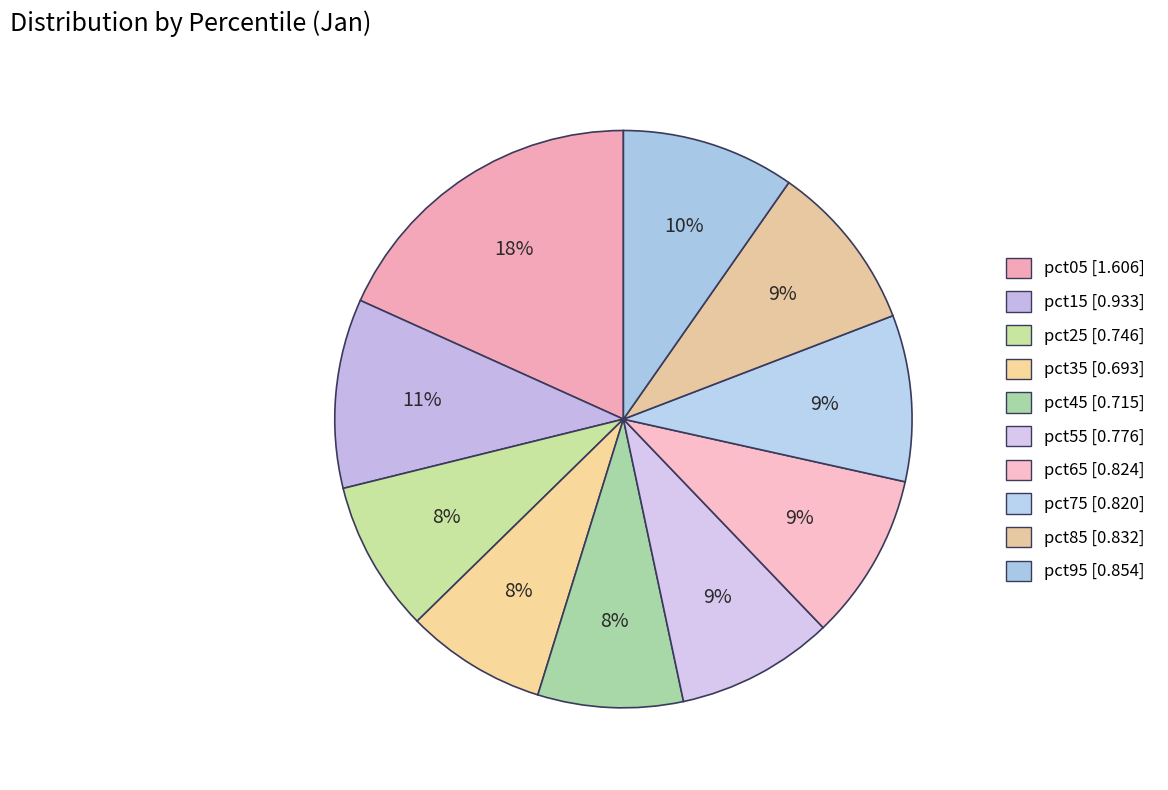

How many slices are in this pie chart?

10